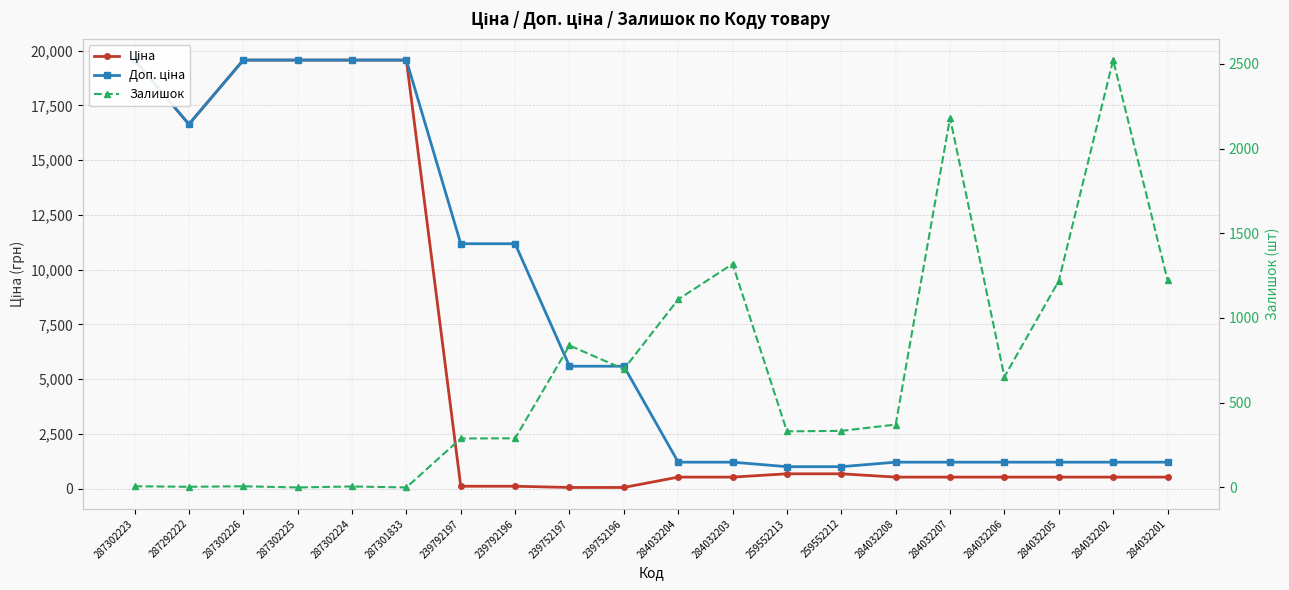

Read the Ціна value at 284032205.

528.2